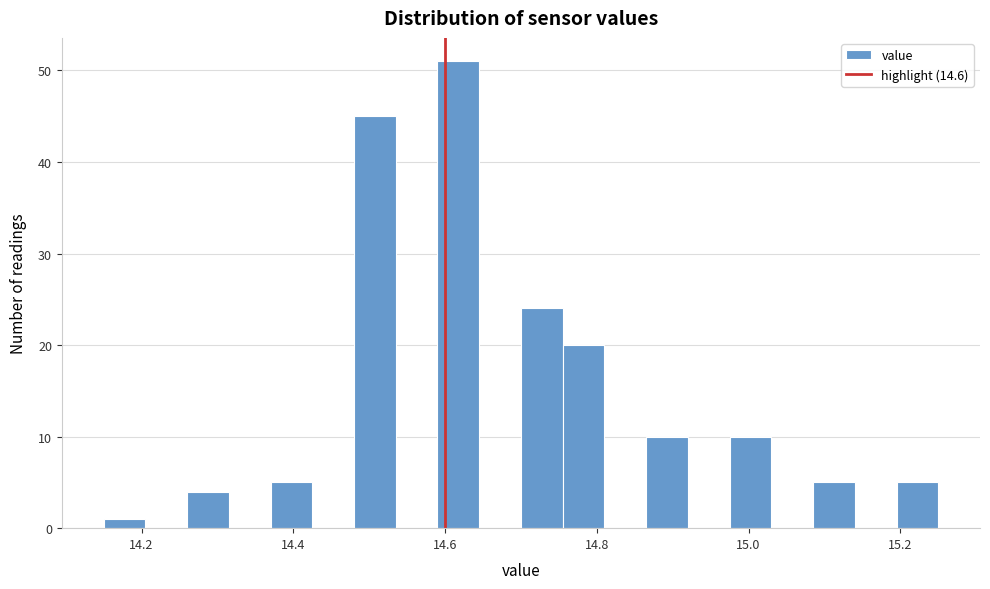

Around what value on the x-axis is the tallest bar? Give the approximate position of its centre, as read against the axis.

14.62